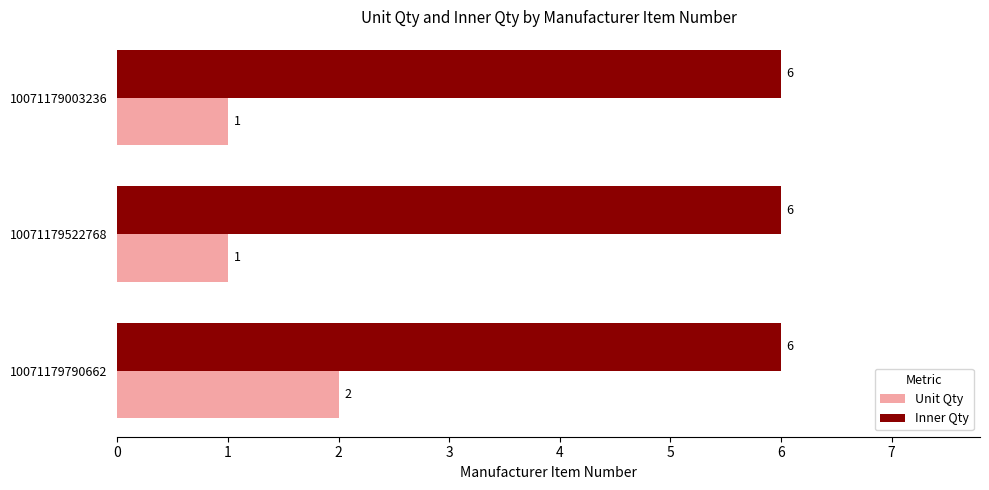

At which category is the sum across all series the highest?

10071179790662